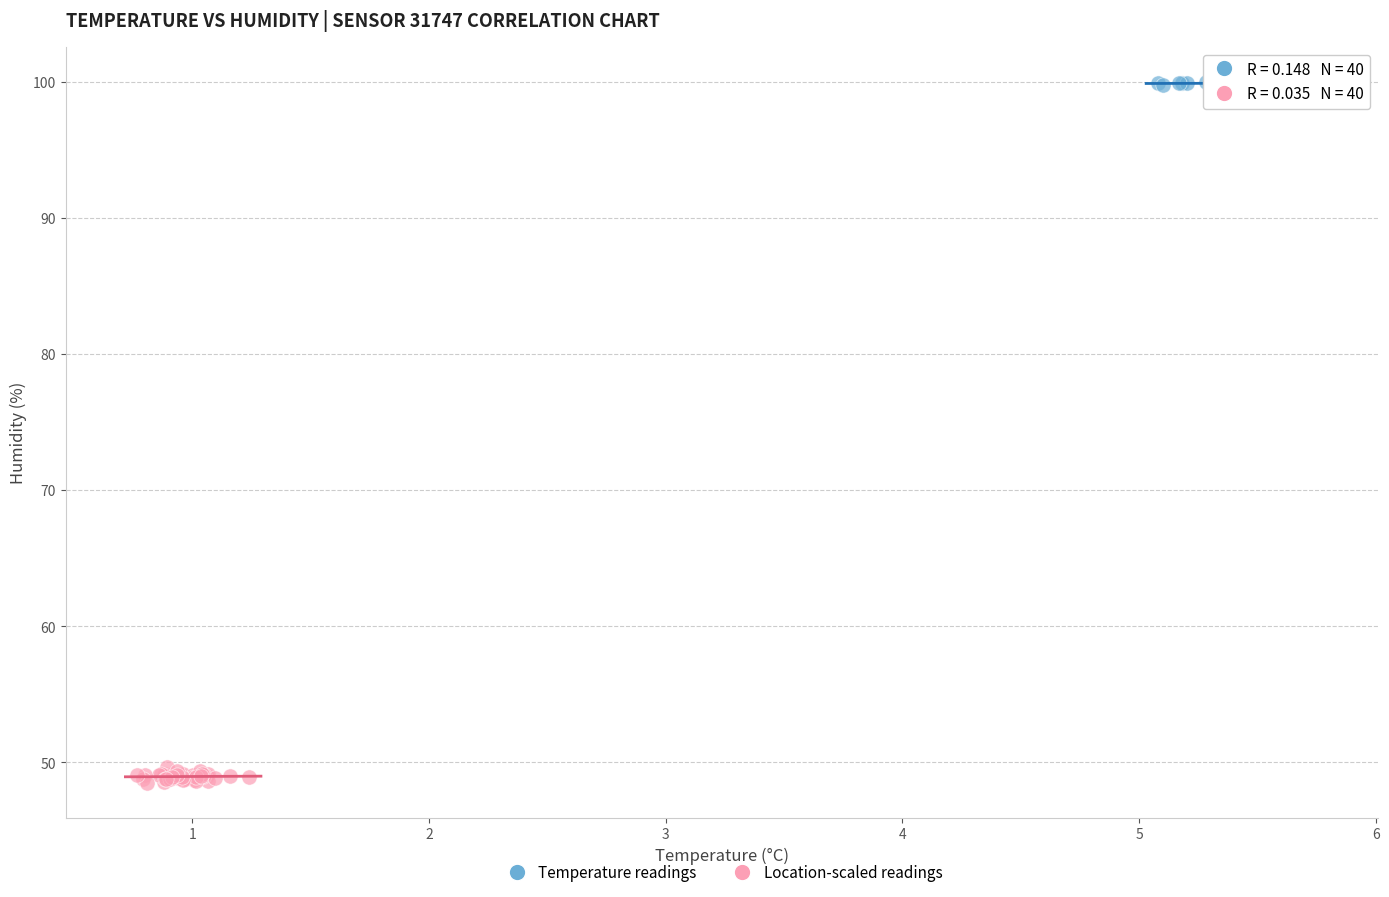

Which series contains the lowest Y value?

Location-scaled readings